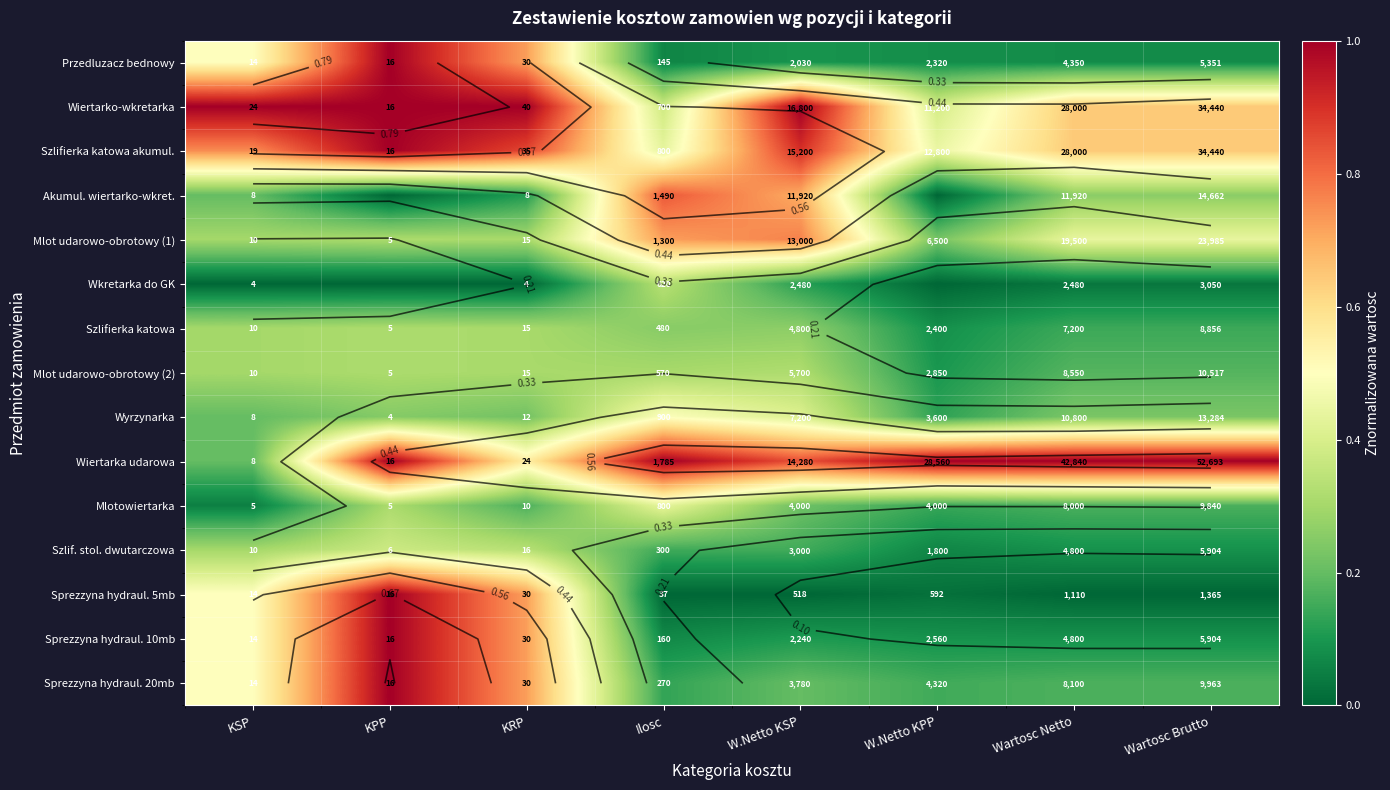

Count the number of categories in the chart.

8